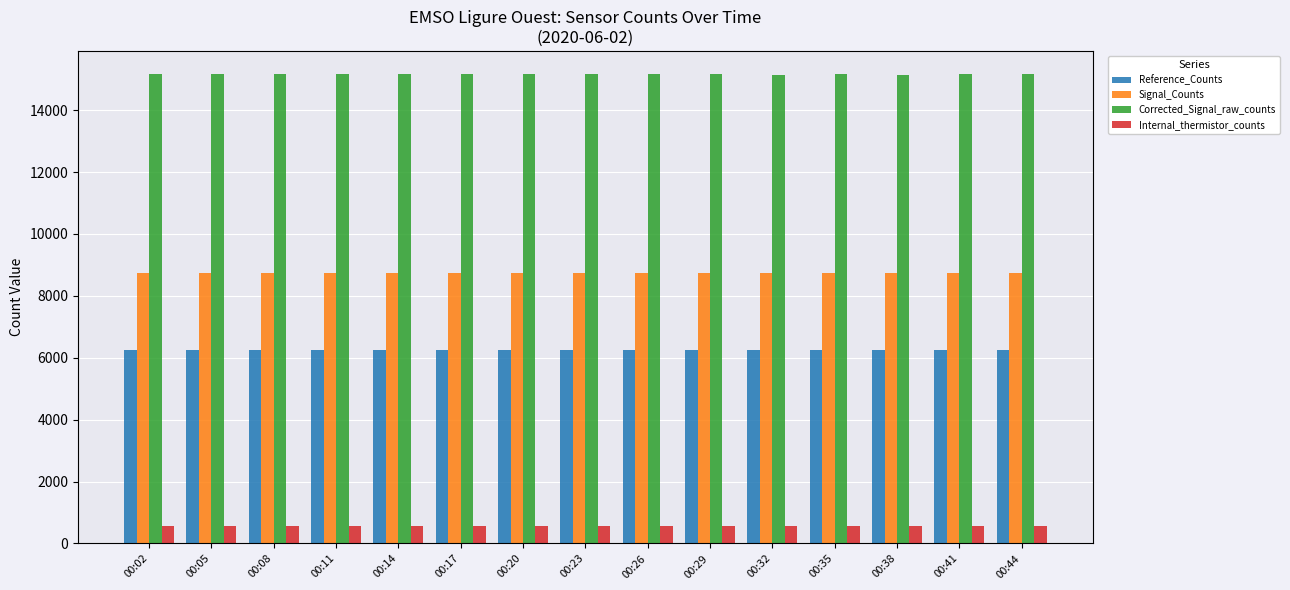

What is the difference between the highest and lowest values at 00:35?

14601